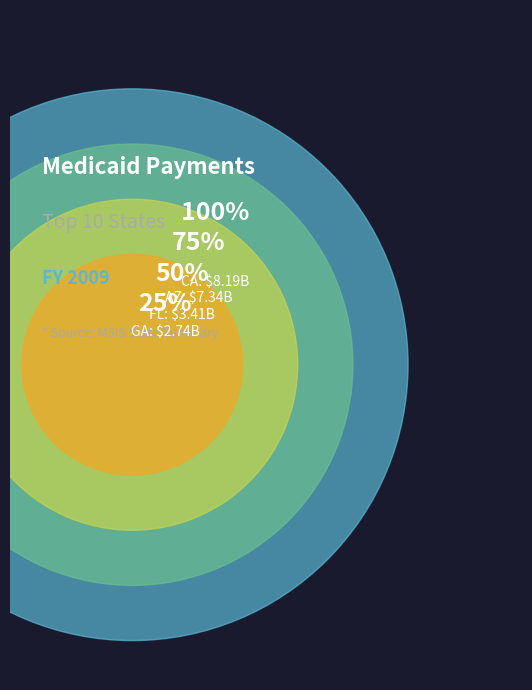

Does DC account for over 50% of the chart?

No